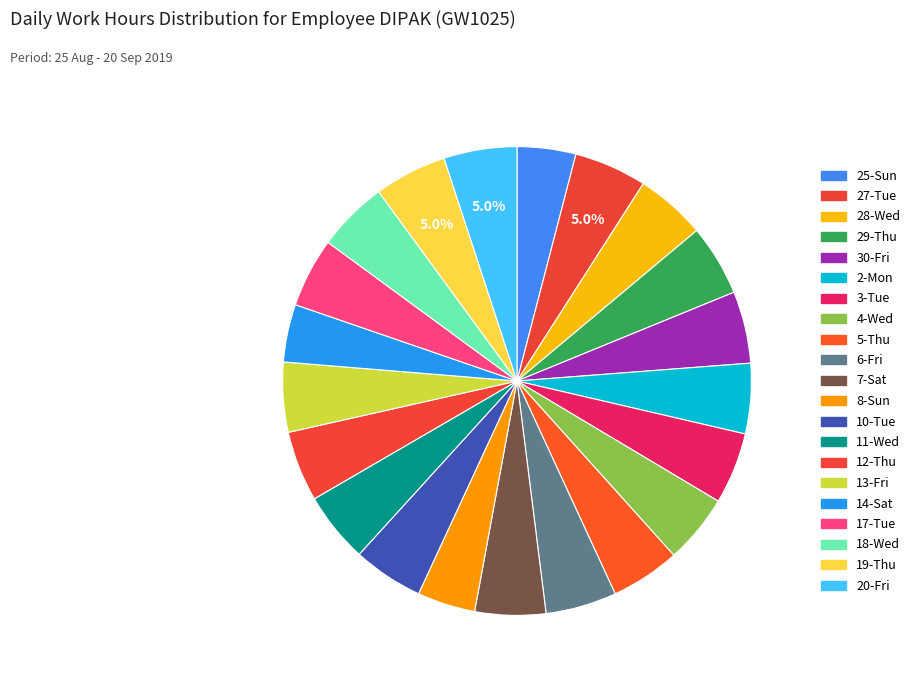

To the nearest percent, what is the combined percentage of 17-Tue and 29-Thu?

10%